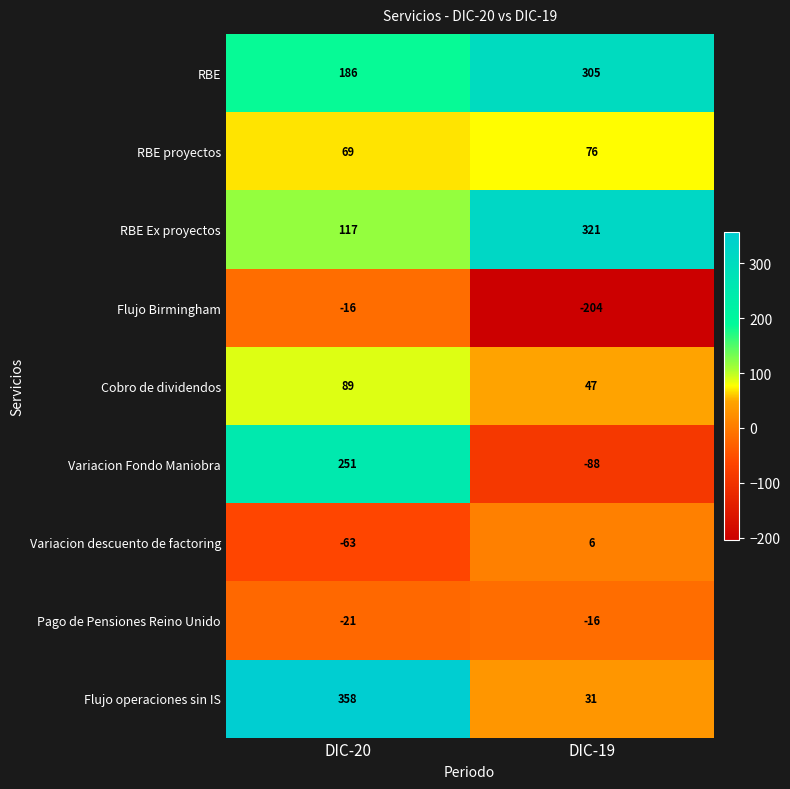

What is the spread (max minus min) of values at DIC-19?

525